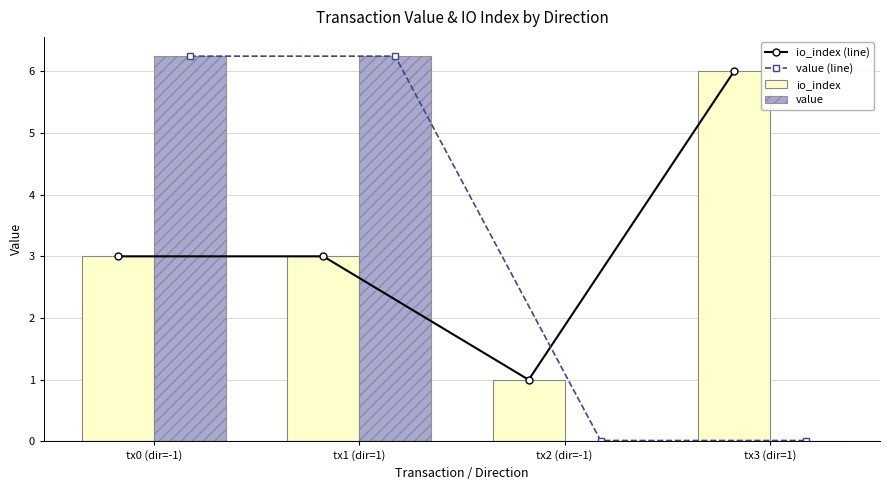

Is it true that io_index (line) equals 6.0 at tx3 (dir=1)?

True